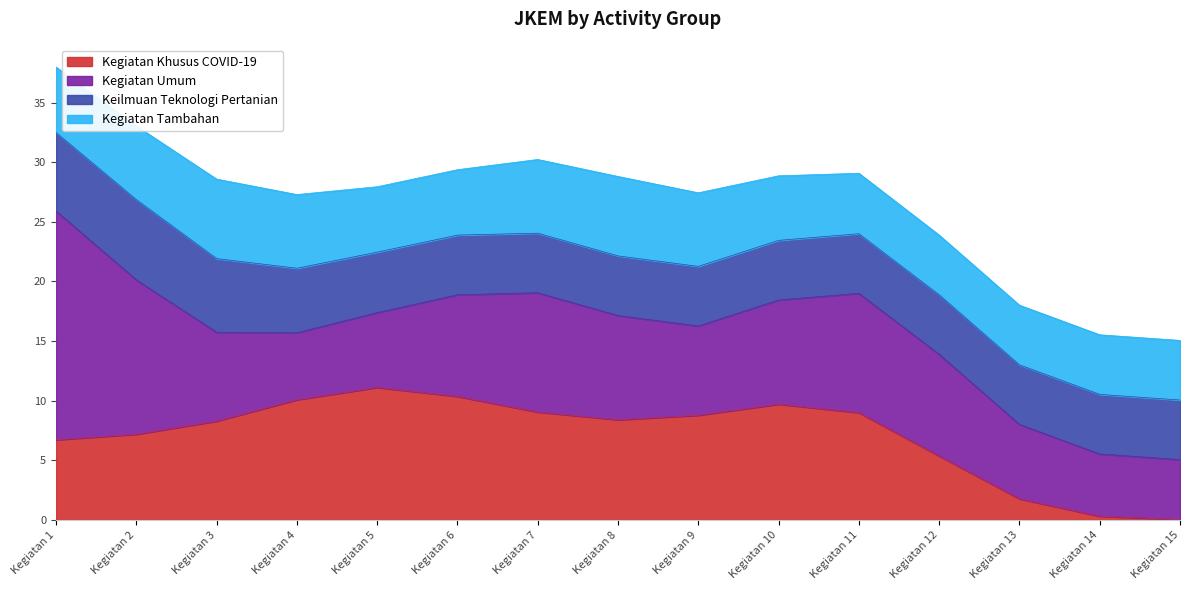

How many lines are shown in the chart?

4